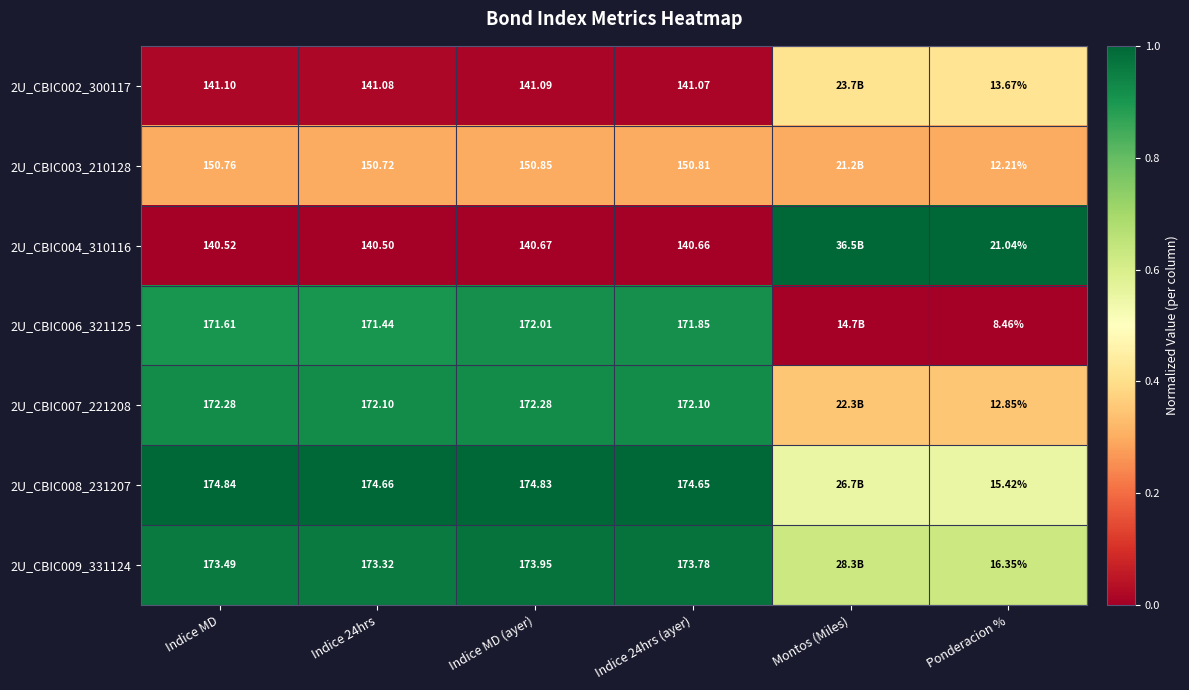

Is the value of 2U_CBIC004_310116 at Indice MD (ayer) greater than the value of 2U_CBIC009_331124 at Indice MD (ayer)?

No